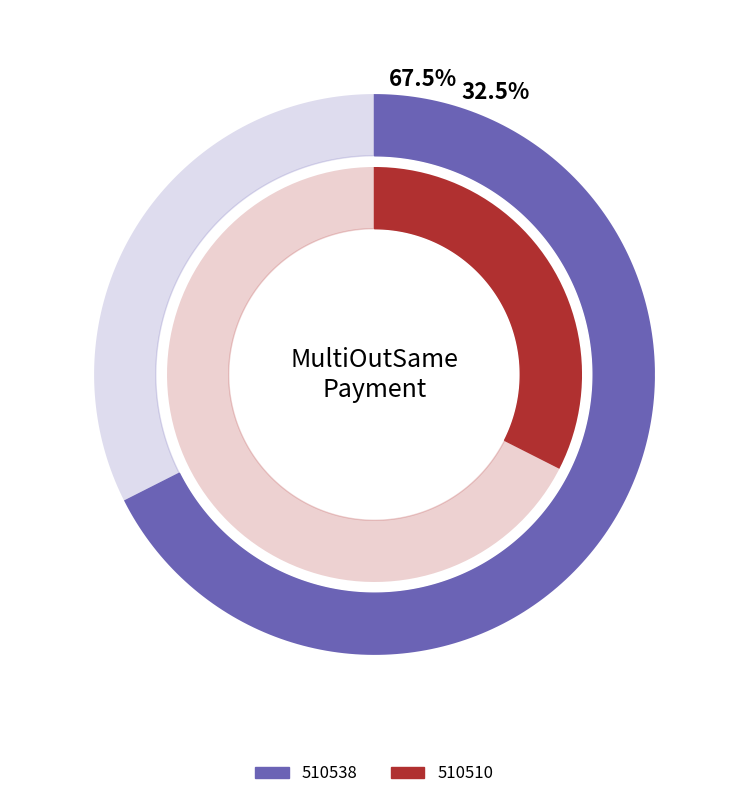

To the nearest percent, what is the difference between the largest and smallest slice percentages?

35%